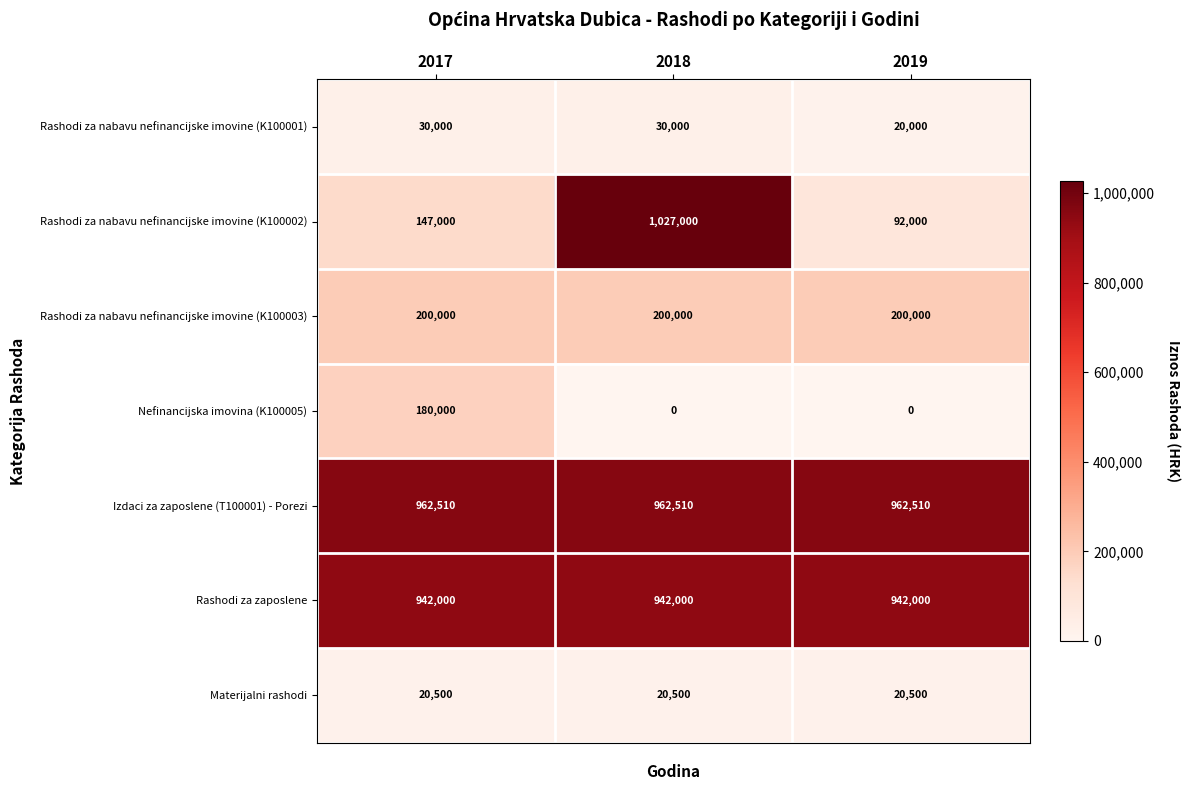

At 2017, list the series in order from largest to smallest.

Izdaci za zaposlene (T100001) - Porezi, Rashodi za zaposlene, Rashodi za nabavu nefinancijske imovine (K100003), Nefinancijska imovina (K100005), Rashodi za nabavu nefinancijske imovine (K100002), Rashodi za nabavu nefinancijske imovine (K100001), Materijalni rashodi